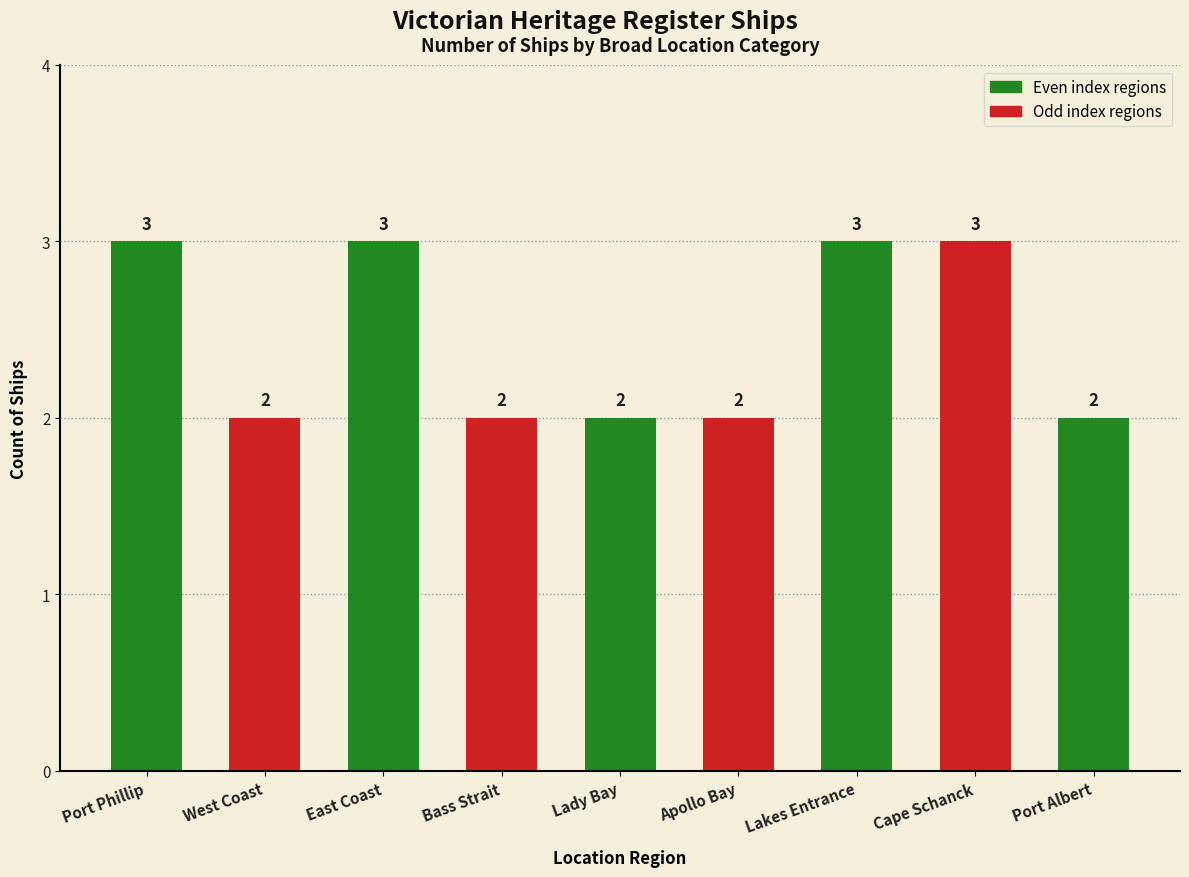

What is the label of the 9th bar from the right?

Port Phillip